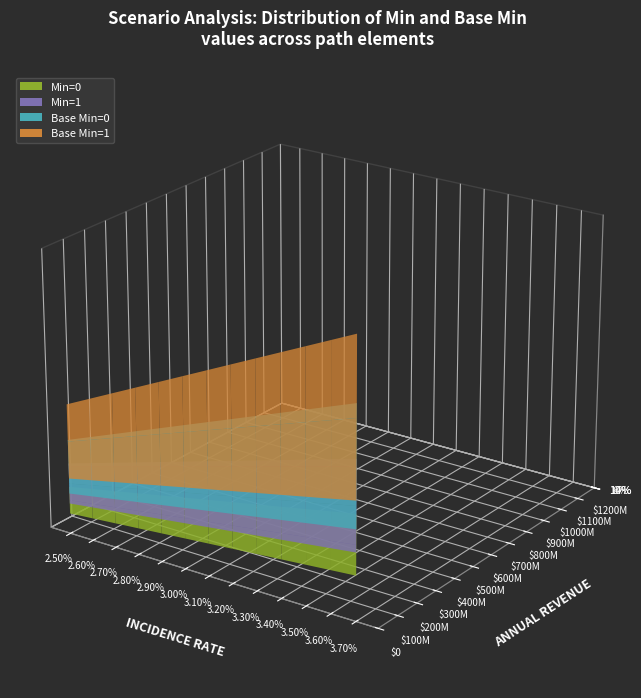

Reading left to right, extract all data points from this chart.

Min=0: 0=0	1=0	2=0	3=0	4=0	5=0	6=0	7=0	8=0	9=0	10=0	11=0	12=0
Min=1: 0=1	1=1	2=1	3=1	4=1	5=1	6=1	7=1	8=1	9=1	10=1	11=1	12=1
Base Min=0: 0=0	1=0	2=0	3=0	4=0	5=0	6=0	7=0	8=0	9=0	10=0	11=0	12=0
Base Min=1: 0=1	1=1	2=1	3=1	4=1	5=1	6=1	7=1	8=1	9=1	10=1	11=1	12=1